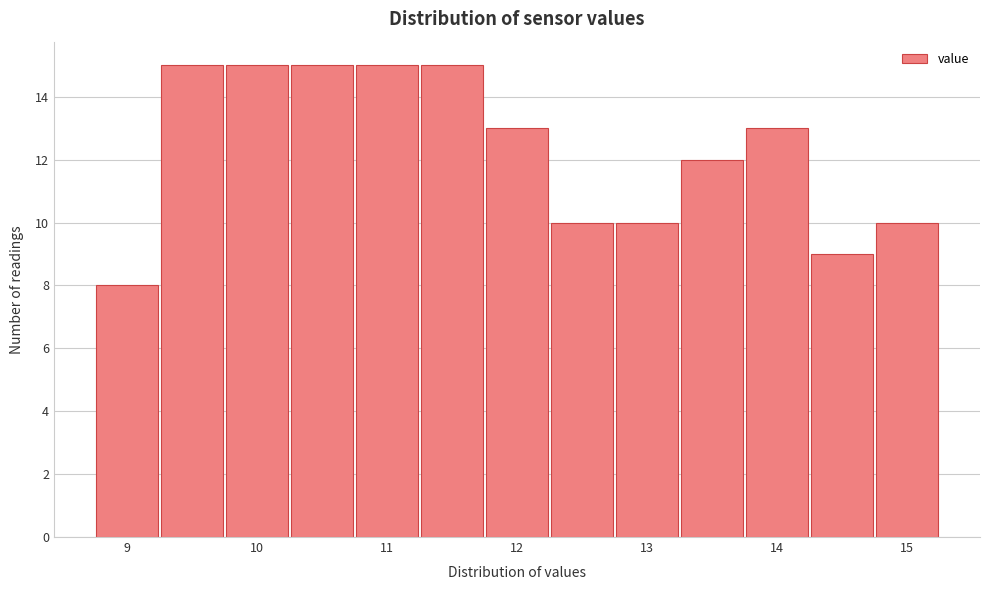

Reading left to right, list every bar in this chart as the range it spans on the x-axis followed by its height. Neither the bar edges nor the heights are printed on the chart, so give them approximately, as read against the axes.

8.75 to 9.25: 8
9.25 to 9.75: 15
9.75 to 10.25: 15
10.25 to 10.75: 15
10.75 to 11.25: 15
11.25 to 11.75: 15
11.75 to 12.25: 13
12.25 to 12.75: 10
12.75 to 13.25: 10
13.25 to 13.75: 12
13.75 to 14.25: 13
14.25 to 14.75: 9
14.75 to 15.25: 10